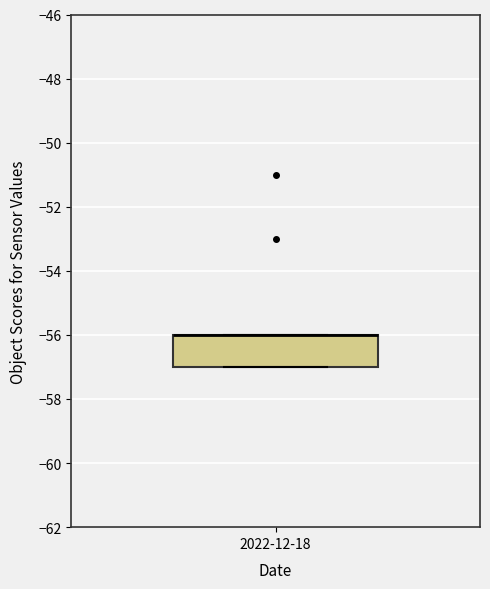

Read this box plot against the y-axis: the position of the median line, the range covered by the box, and the ends of both whiskers. The values are not printed on the chart, so give them approximately, as read against the axis.

median -56 (drawn on the box's upper edge), box -57 to -56, whiskers -57 to -56